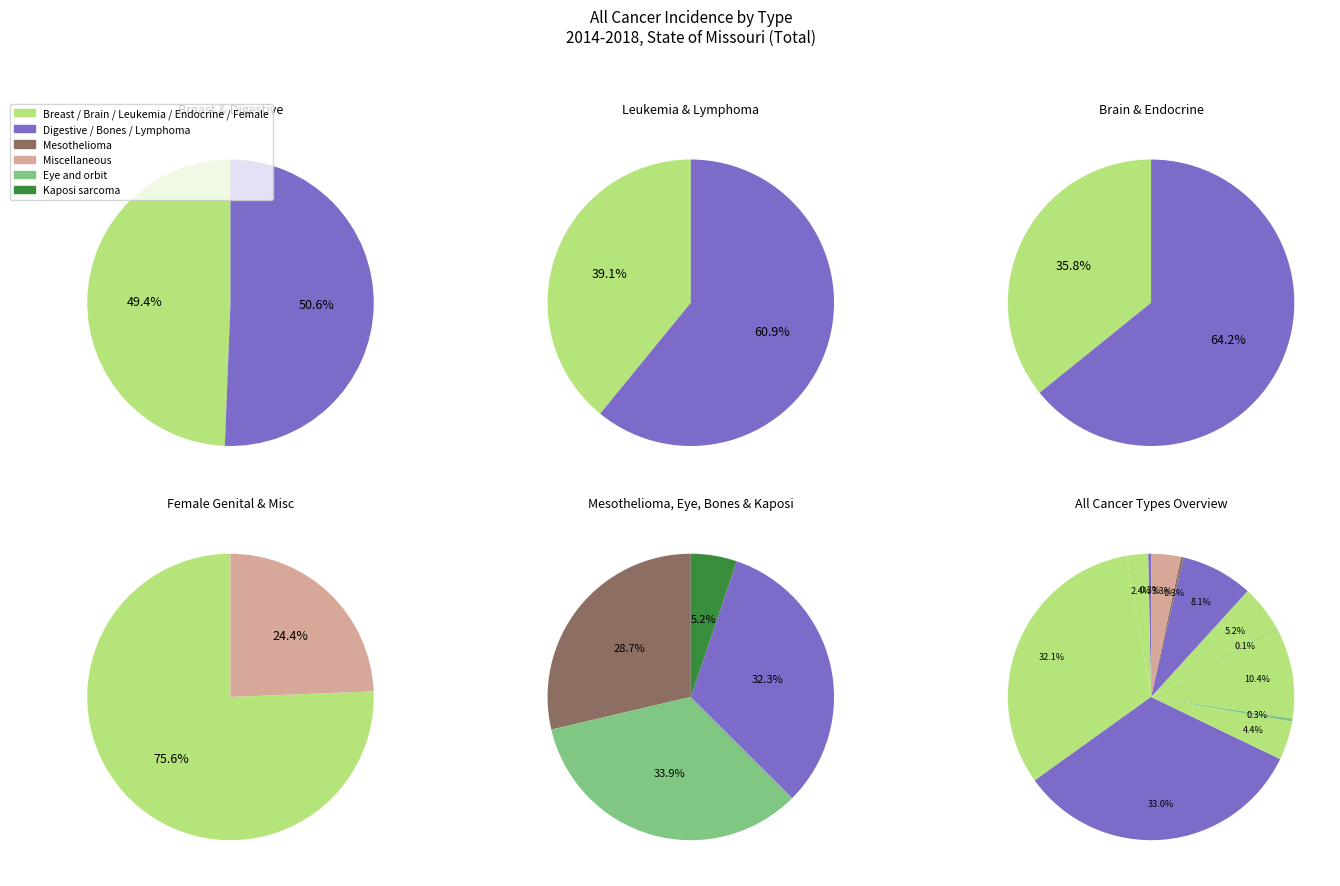

To the nearest percent, what is the average slice percentage?

8%